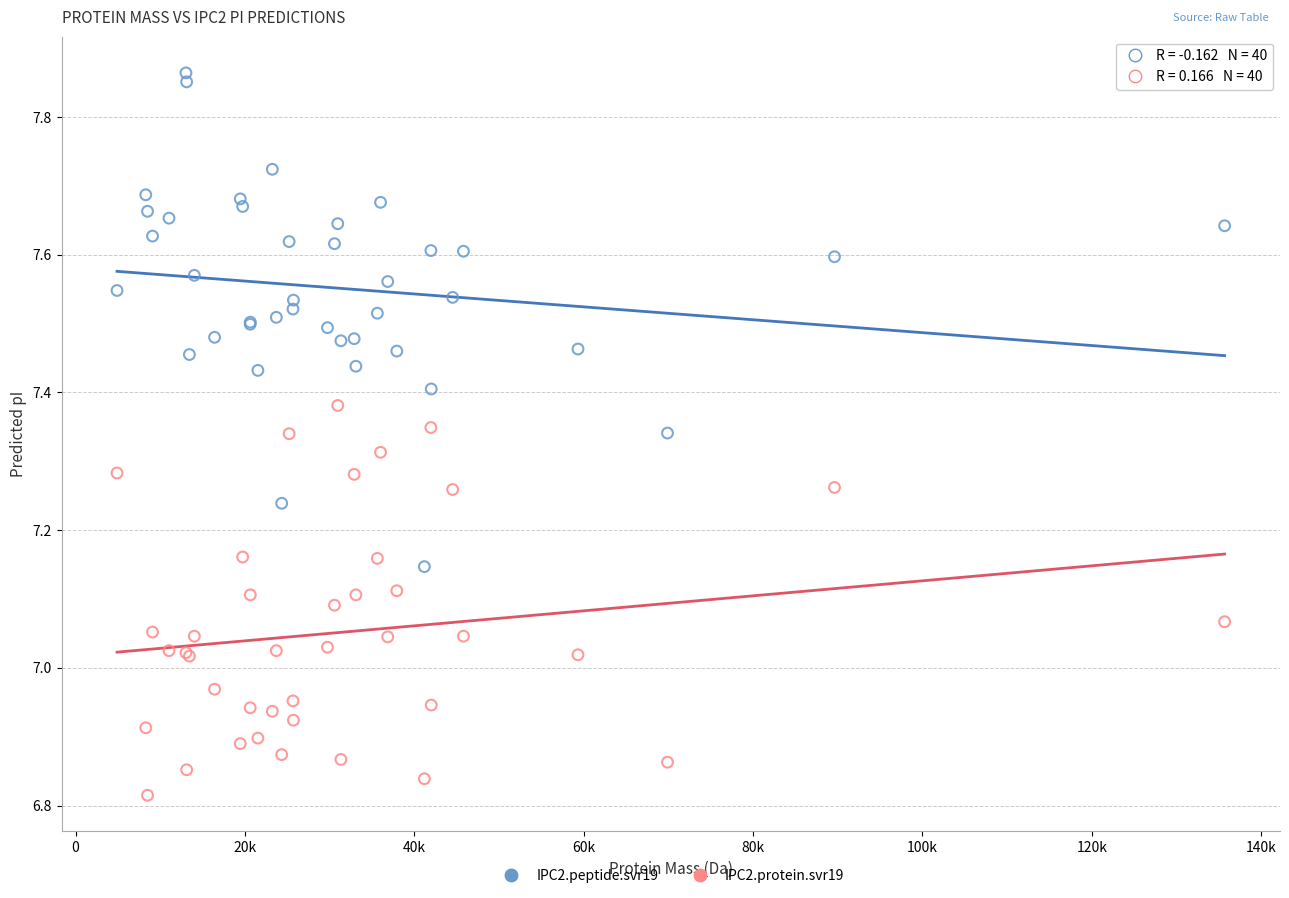

Which series has the largest Y range (max minus min)?

IPC2.peptide.svr19